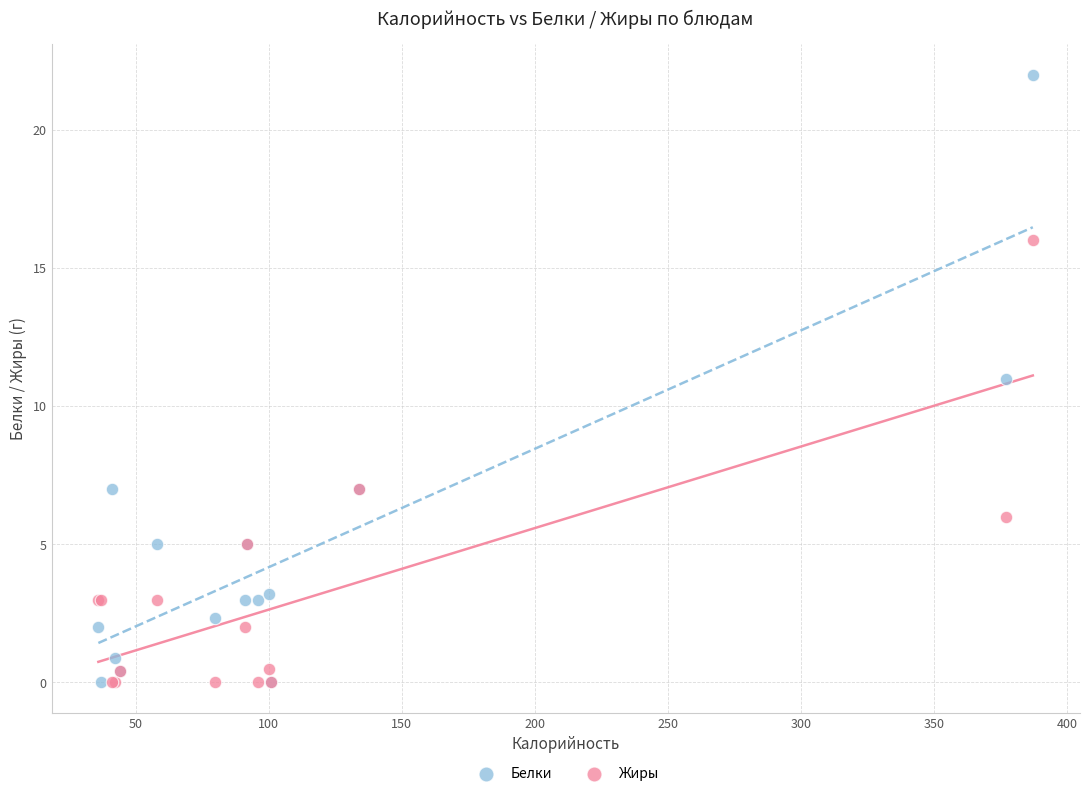

What is the X range (max minus min) for the scatter plot?

351.0